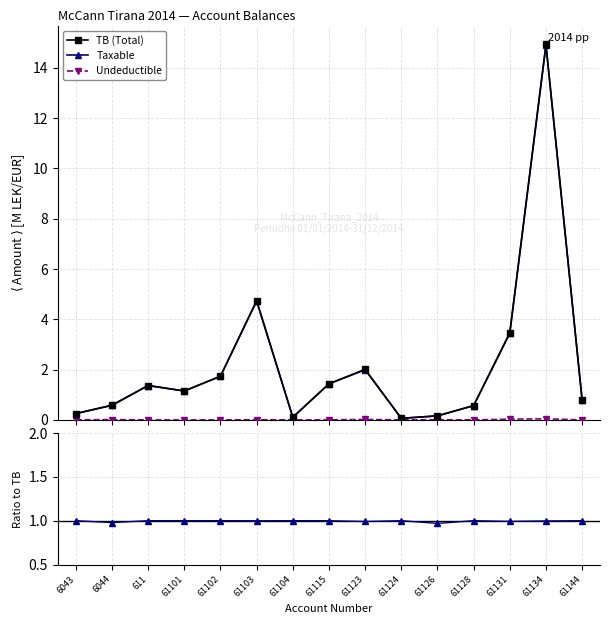

True or false: TB (Total) has more than 1 points higher than both neighbors.

True